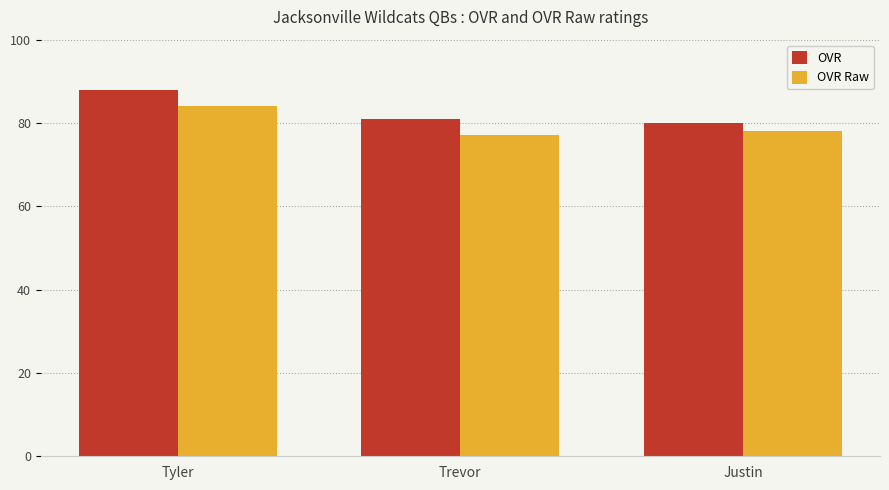

How many distinct data groups are displayed?

2